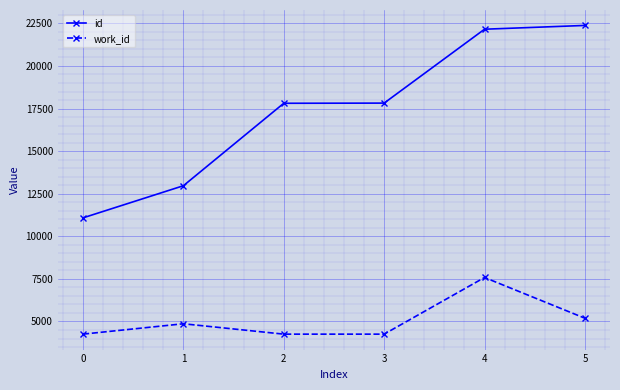

What is the maximum value for id?

22378